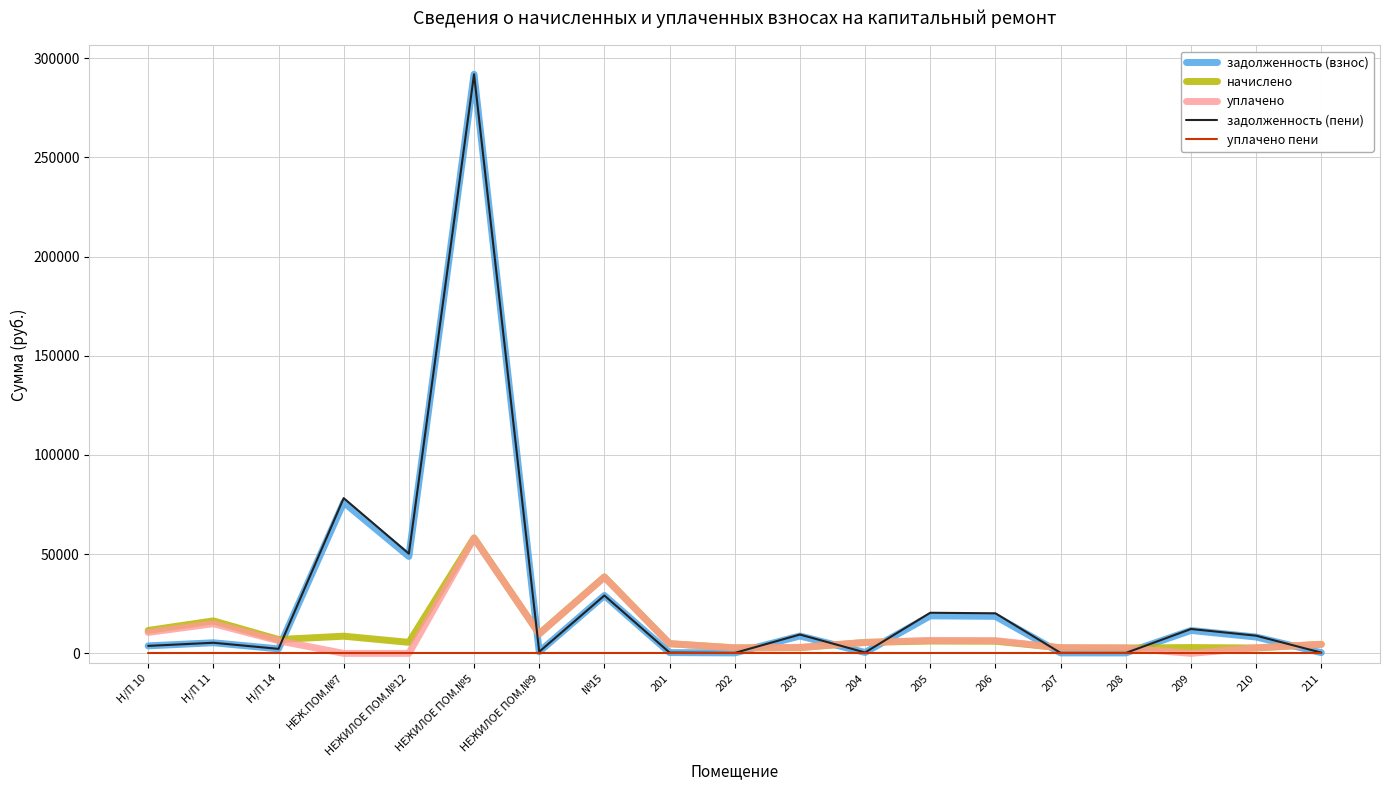

At which label does задолженность (взнос) reach its peak?

НЕЖИЛОЕ ПОМ.№5